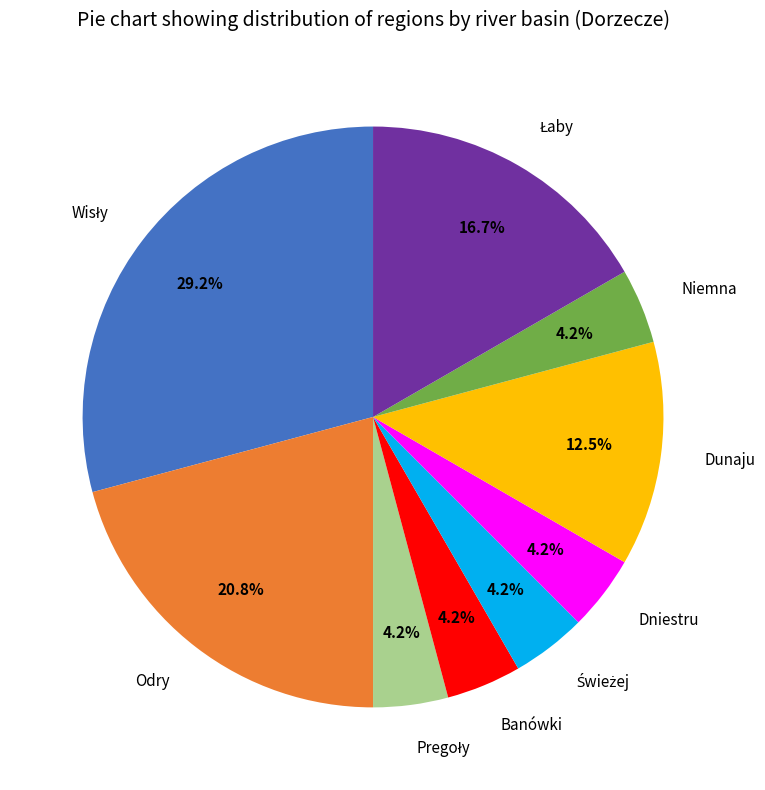

What percentage is NOT represented by Odry?

79.2%